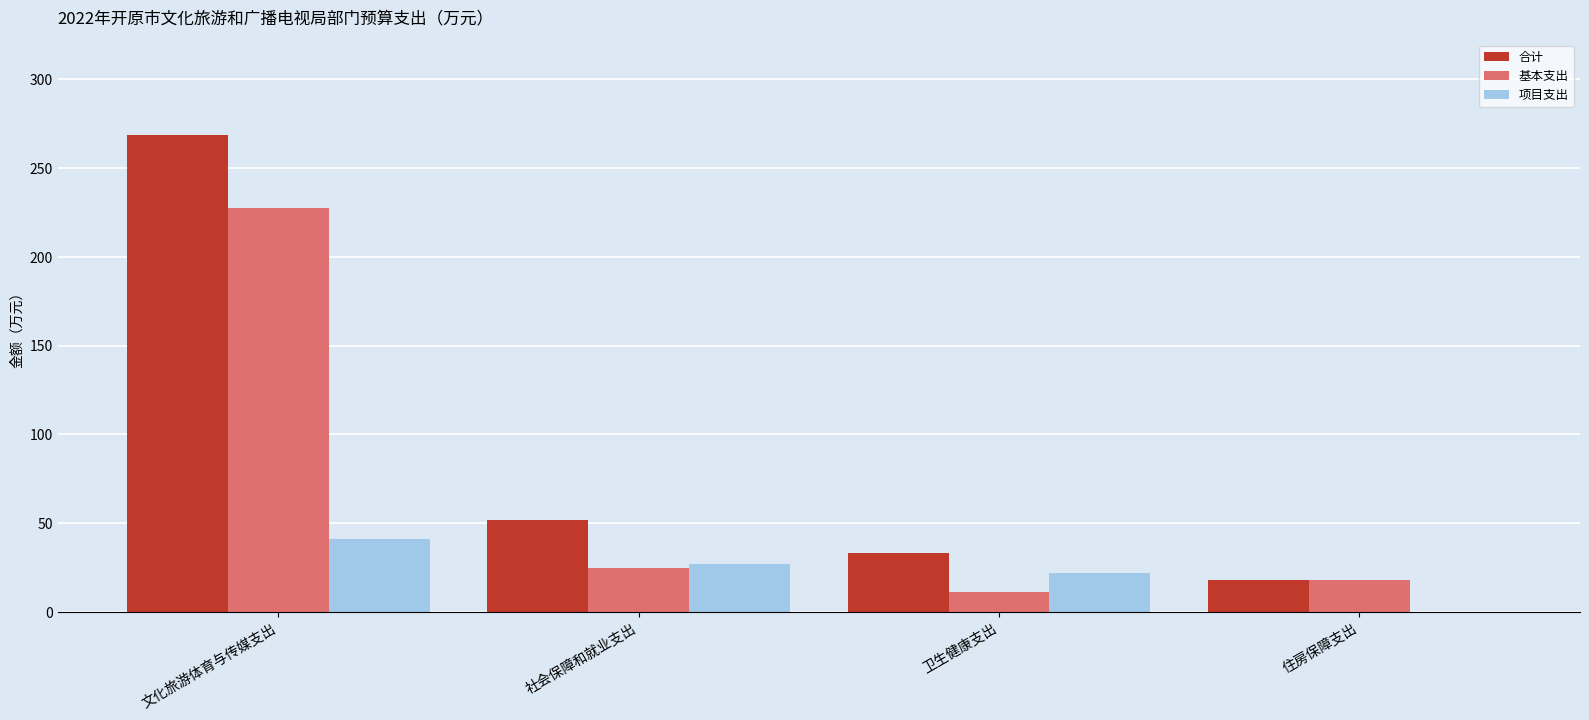

What is the maximum value shown in the chart?

268.8